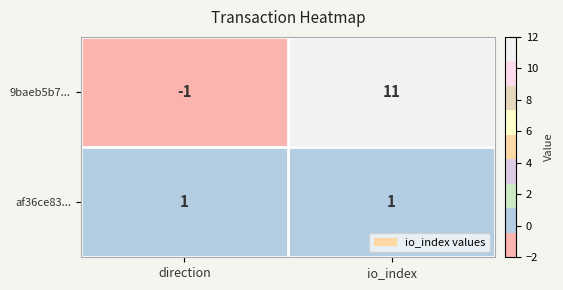

At how many categories does at least one series exceed 4?

1